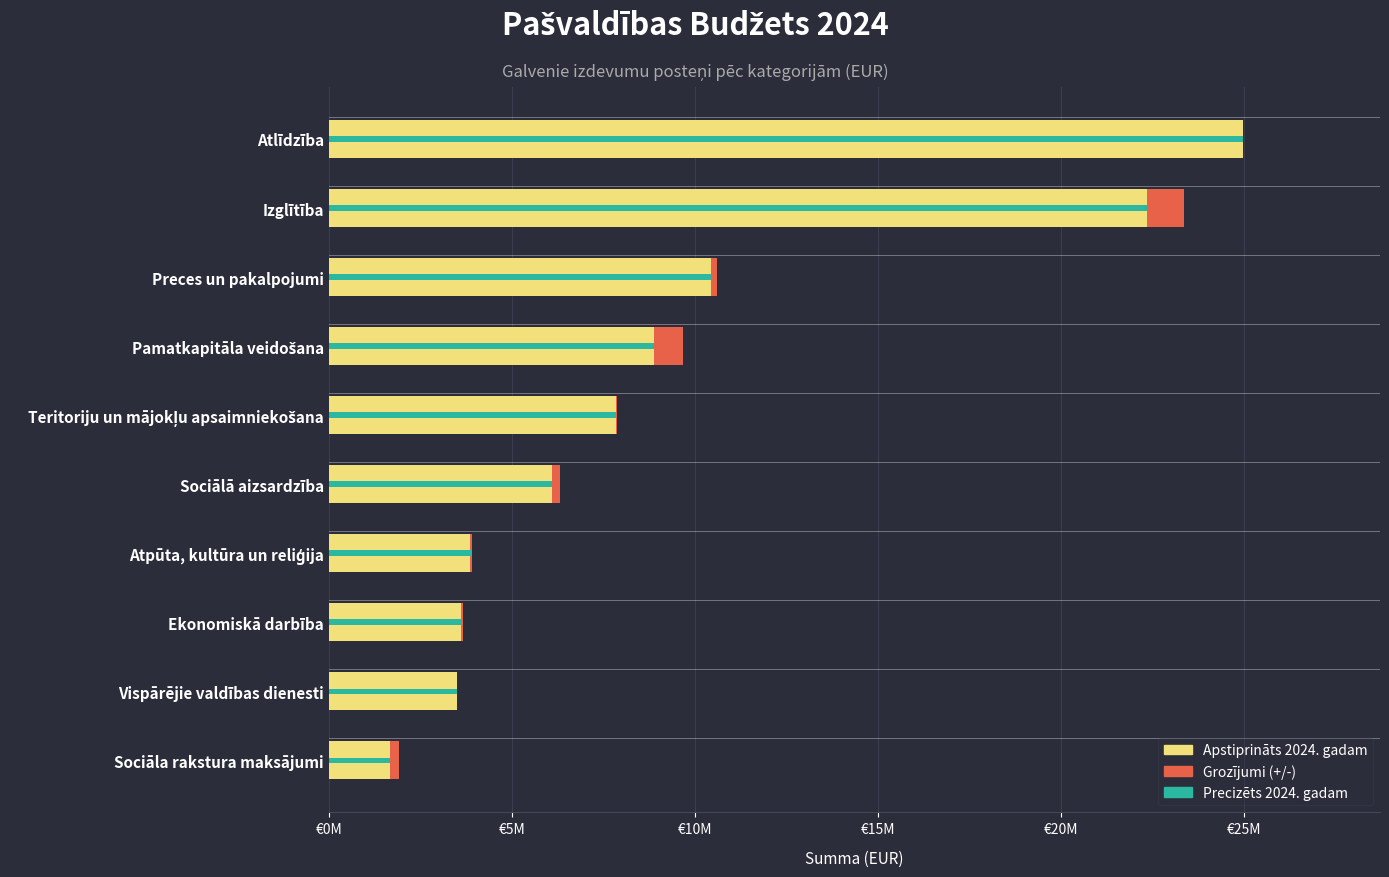

Is the value of Precizēts 2024. gadam at Ekonomiskā darbība greater than the value of Grozījumi (+/-) at Vispārējie valdības dienesti?

Yes